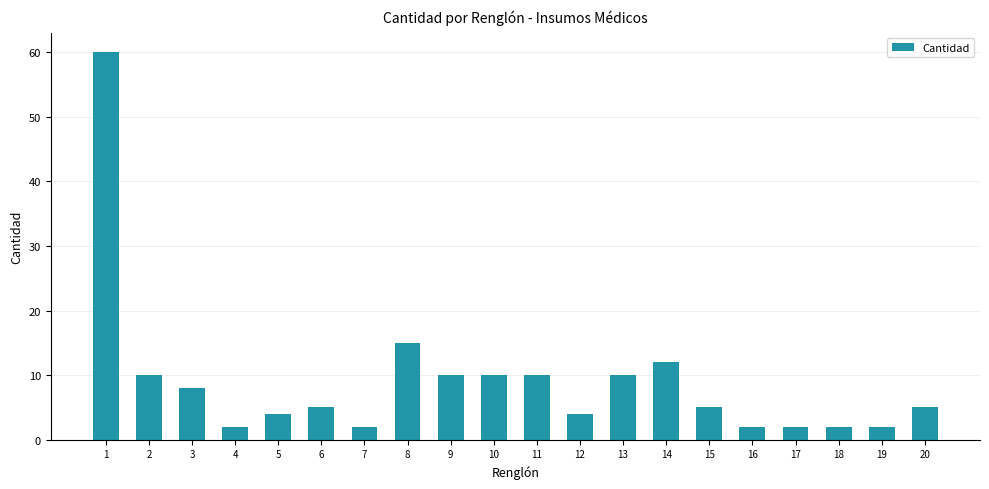

Is it true that the value at 9 is 15?

False